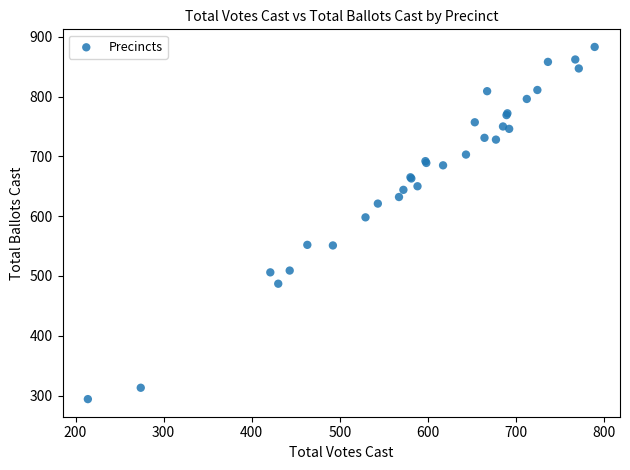

What Y value in the scatter plot is closest to 588?

598